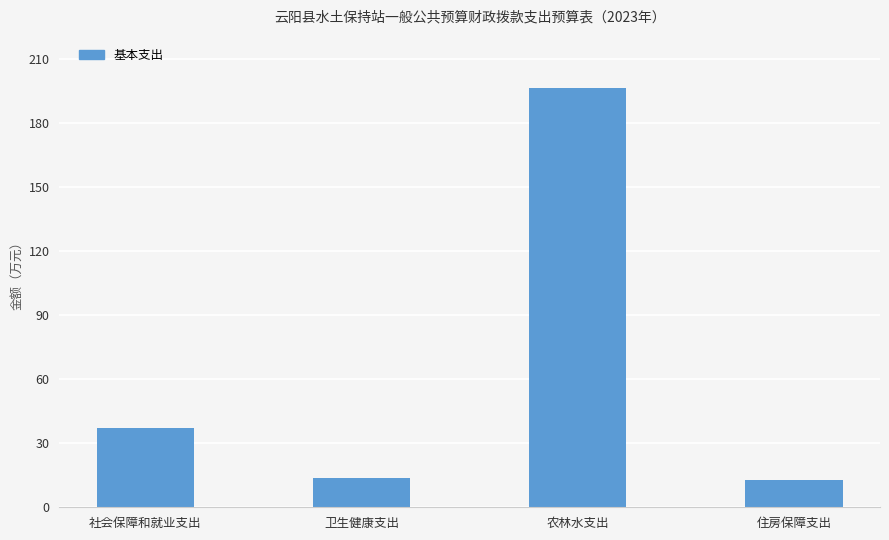

What is the average value?

65.1